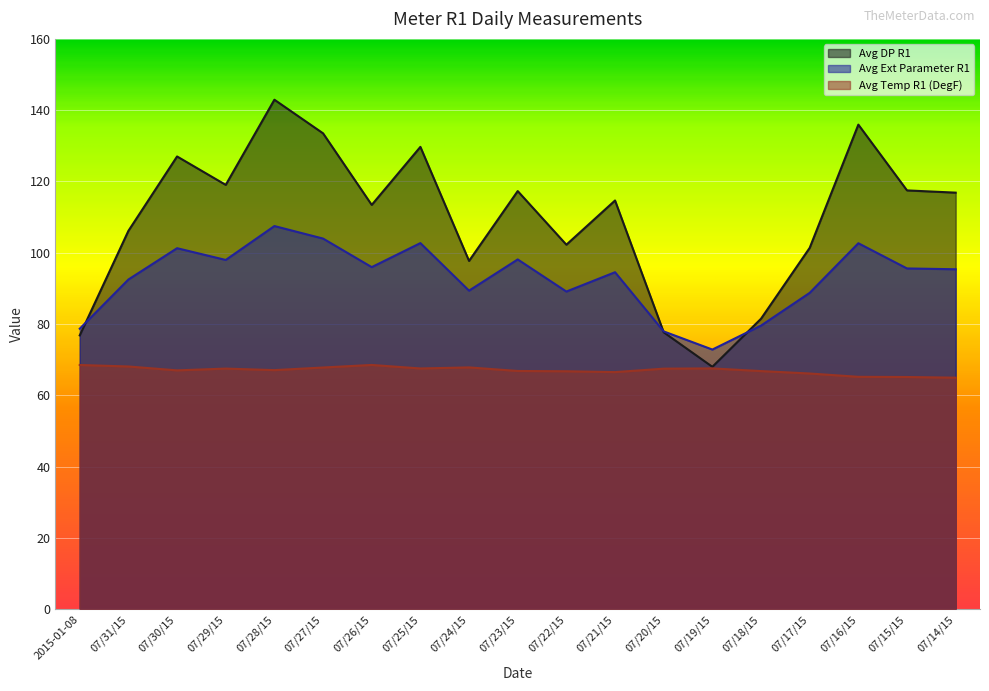

Reading left to right, extract all data points from this chart.

Avg DP R1: 2015-01-08=76.8	07/31/15=106.2	07/30/15=127.0	07/29/15=119.0	07/28/15=142.9	07/27/15=133.5	07/26/15=113.4	07/25/15=129.7	07/24/15=97.7	07/23/15=117.3	07/22/15=102.3	07/21/15=114.7	07/20/15=77.7	07/19/15=68.0	07/18/15=81.5	07/17/15=101.4	07/16/15=135.9	07/15/15=117.5	07/14/15=116.9
Avg Ext Parameter R1: 2015-01-08=78.7	07/31/15=92.5	07/30/15=101.3	07/29/15=98.0	07/28/15=107.5	07/27/15=104.0	07/26/15=96.0	07/25/15=102.7	07/24/15=89.4	07/23/15=98.1	07/22/15=89.1	07/21/15=94.5	07/20/15=78.0	07/19/15=72.9	07/18/15=79.6	07/17/15=88.8	07/16/15=102.7	07/15/15=95.6	07/14/15=95.4
Avg Temp R1 (DegF): 2015-01-08=68.5	07/31/15=68.1	07/30/15=67.0	07/29/15=67.5	07/28/15=67.1	07/27/15=67.8	07/26/15=68.5	07/25/15=67.5	07/24/15=67.8	07/23/15=66.8	07/22/15=66.8	07/21/15=66.5	07/20/15=67.5	07/19/15=67.6	07/18/15=66.8	07/17/15=66.1	07/16/15=65.2	07/15/15=65.2	07/14/15=65.0